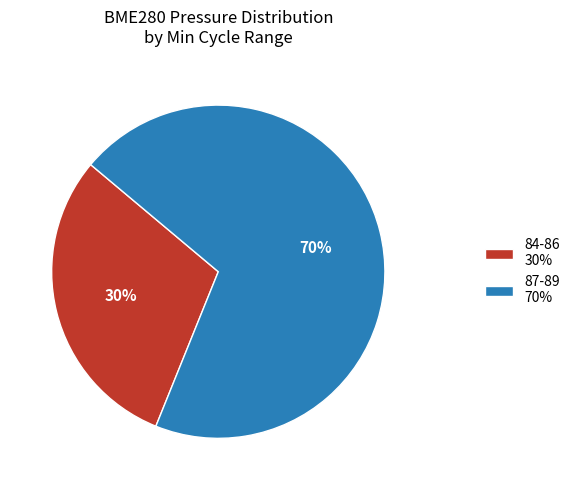

To the nearest percent, what portion does 87-89 70% represent?

70%